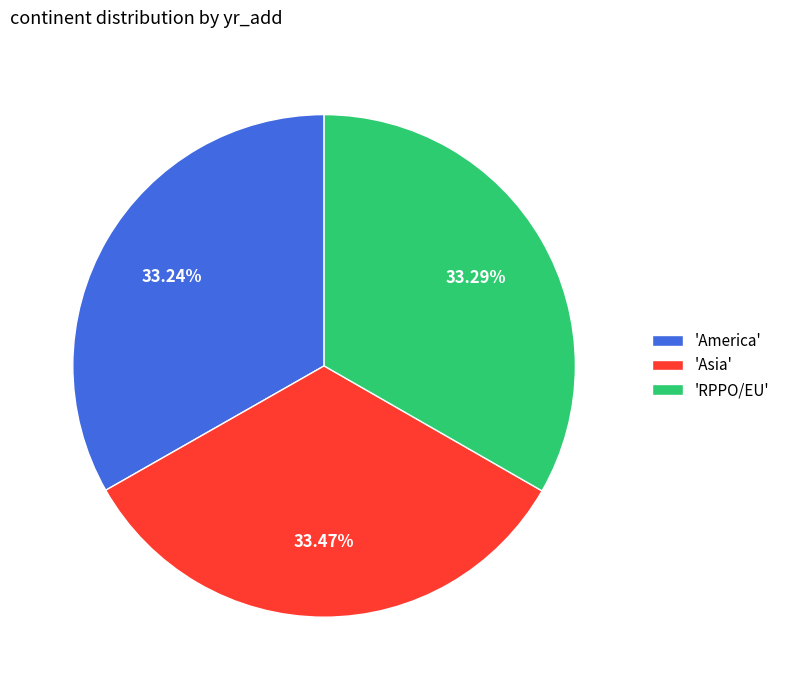

Count the number of slices in the pie.

3